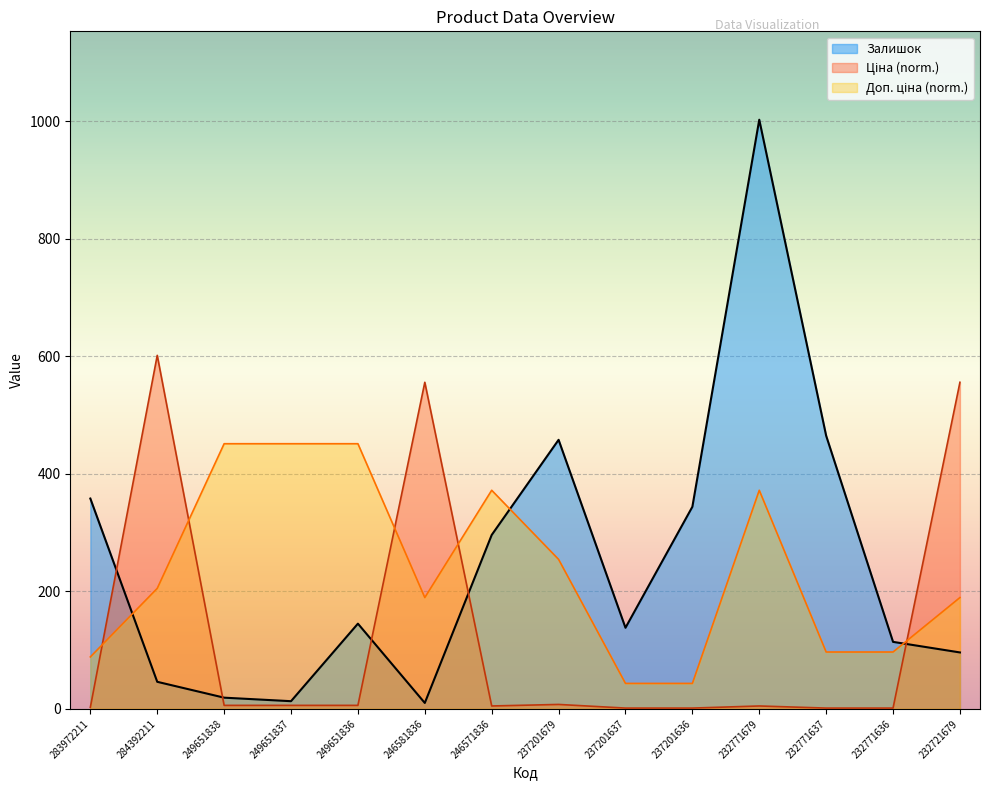

Does the chart display data point markers on the line(s)?

No